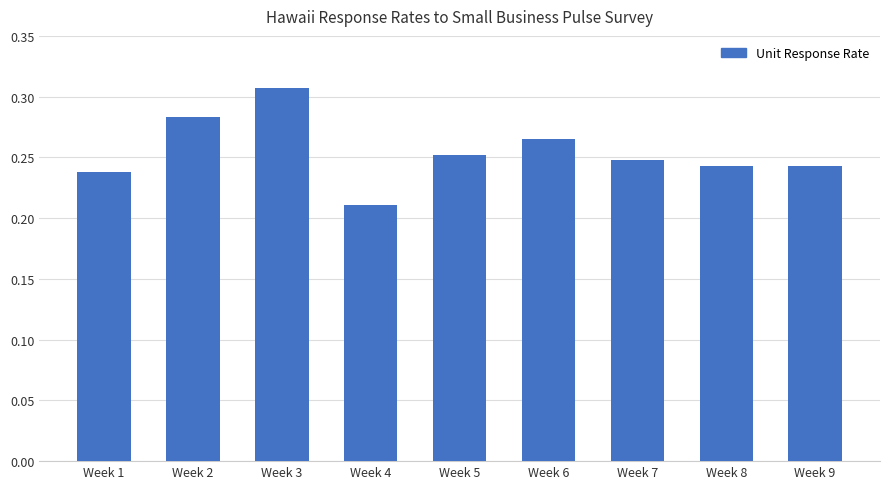

What is the sum of all values?

2.3